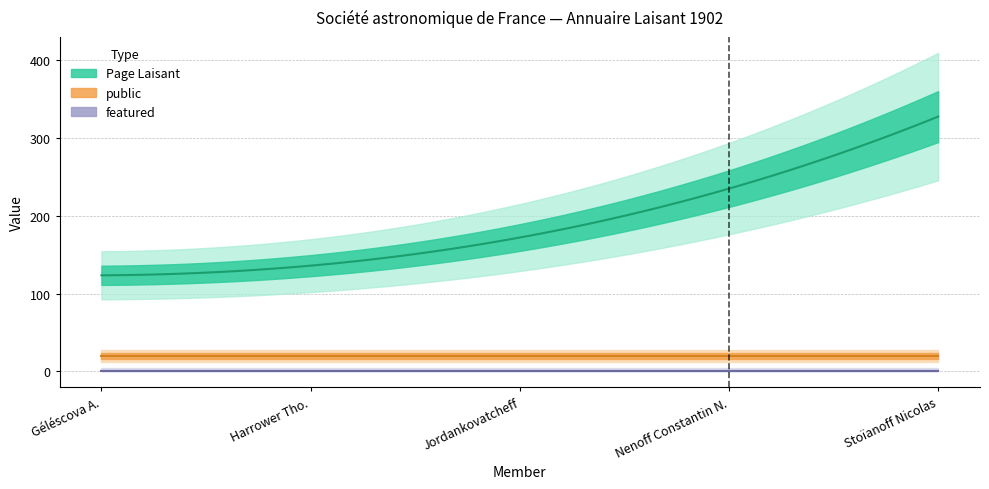

List the series in order of their peak value, highest first.

Page Laisant, public, featured